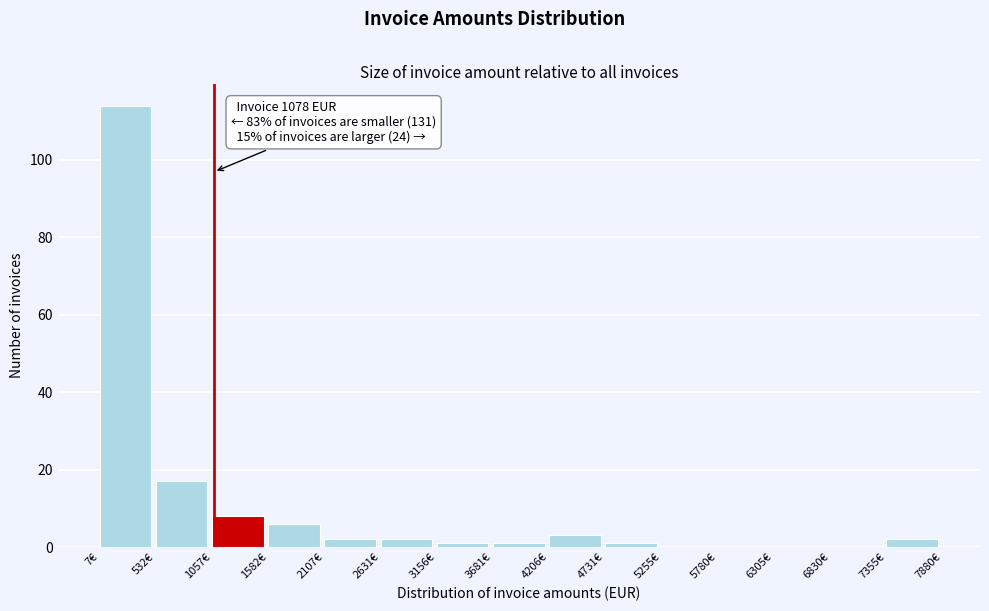

Which range on the x-axis has the tallest bar?

0 to 500